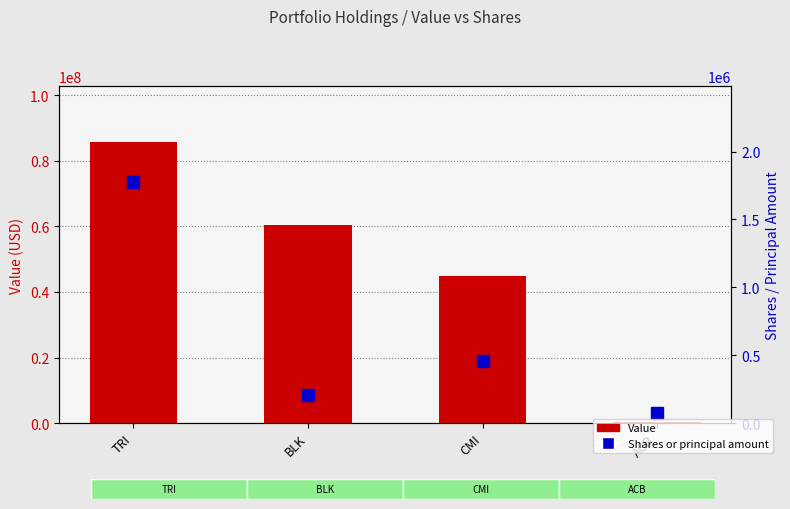

Which category has the highest value across all series?

TRI